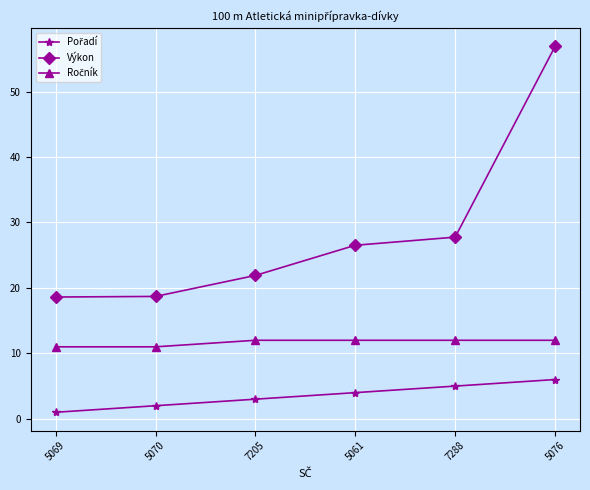

True or false: Výkon has more than 2 interior local peaks.

False